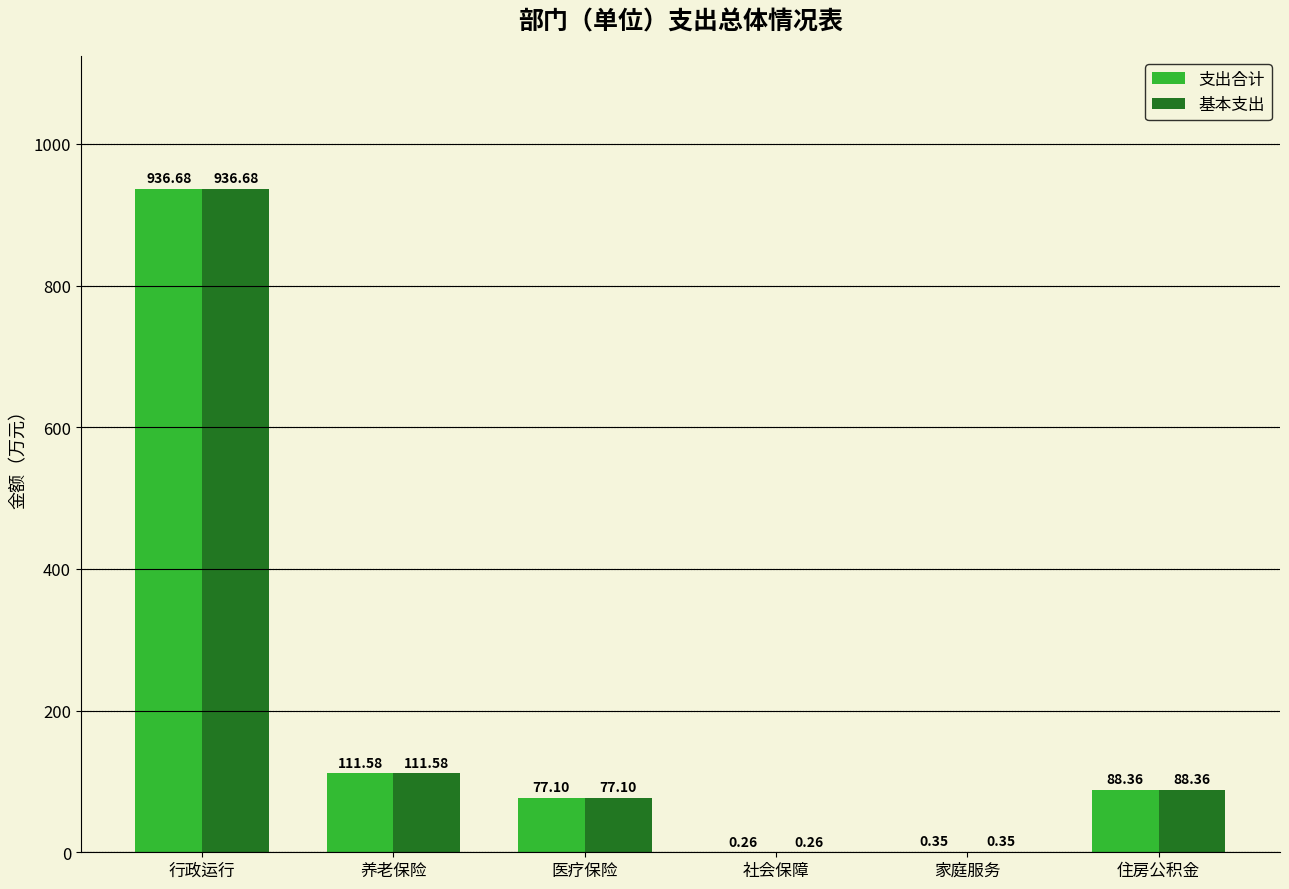

Which category has the highest value in the 支出合计 series?

行政运行